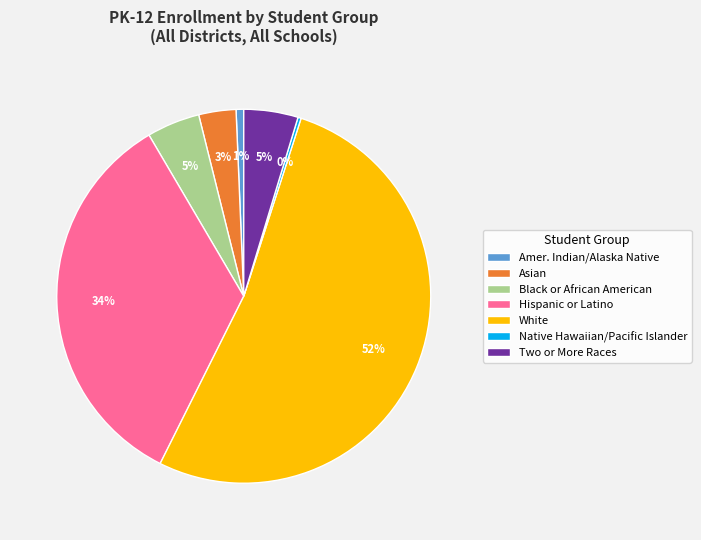

Which category has the biggest portion of the pie?

White